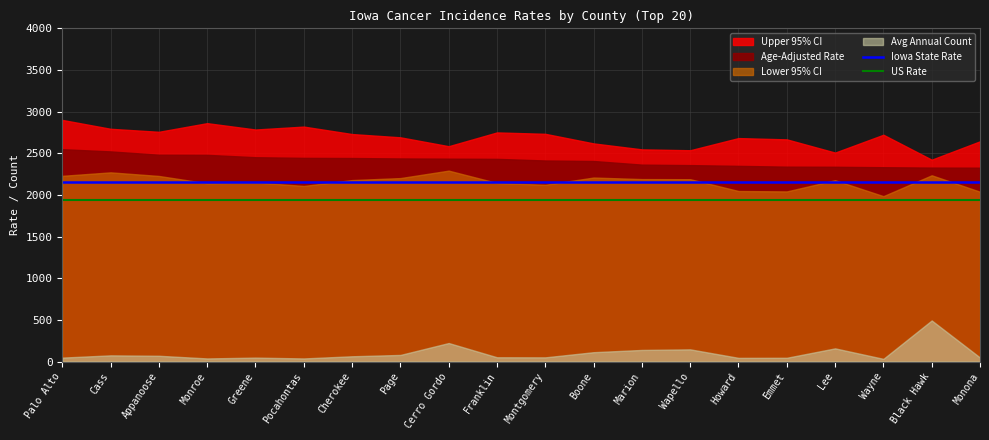

Is it true that Iowa State Rate equals 2158.4 at Franklin?

True